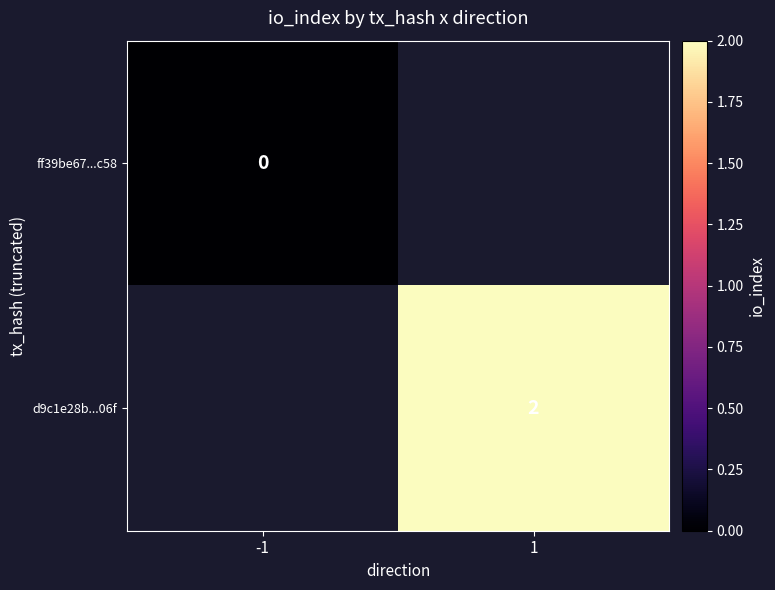

How many data points does each series have?

2